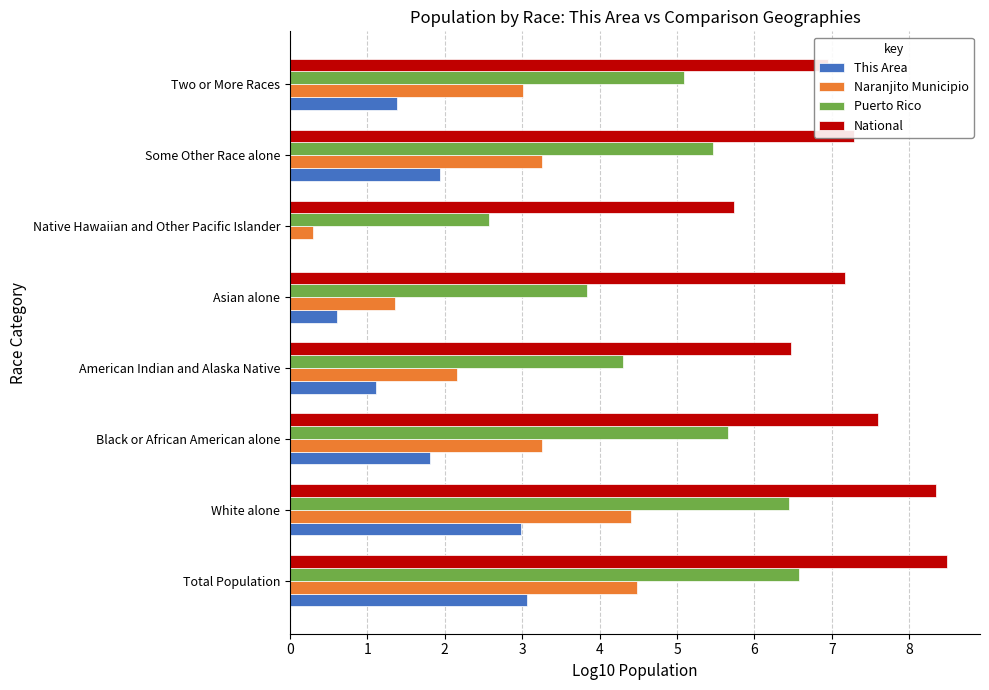

What is the maximum value for Naranjito Municipio?

4.5